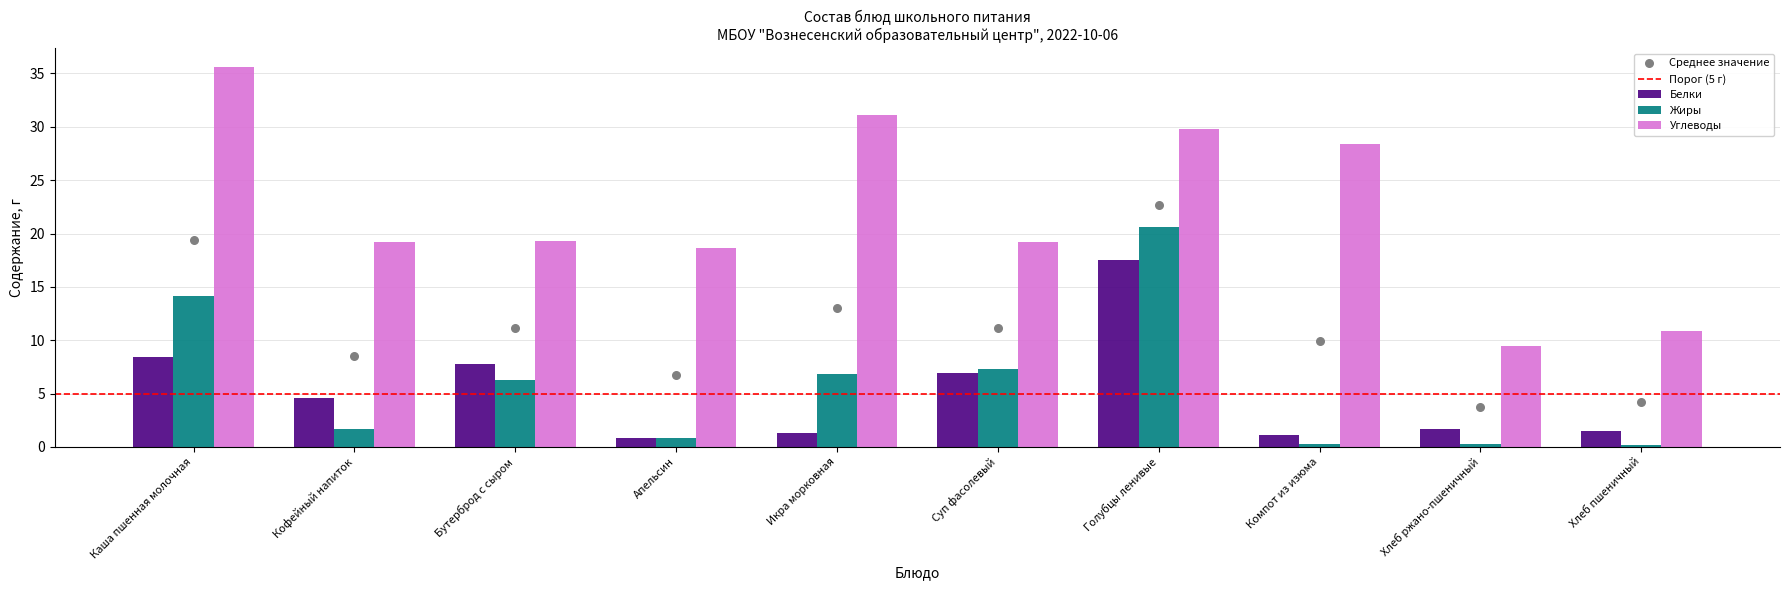

What are all the series names shown in the legend?

Белки, Жиры, Углеводы